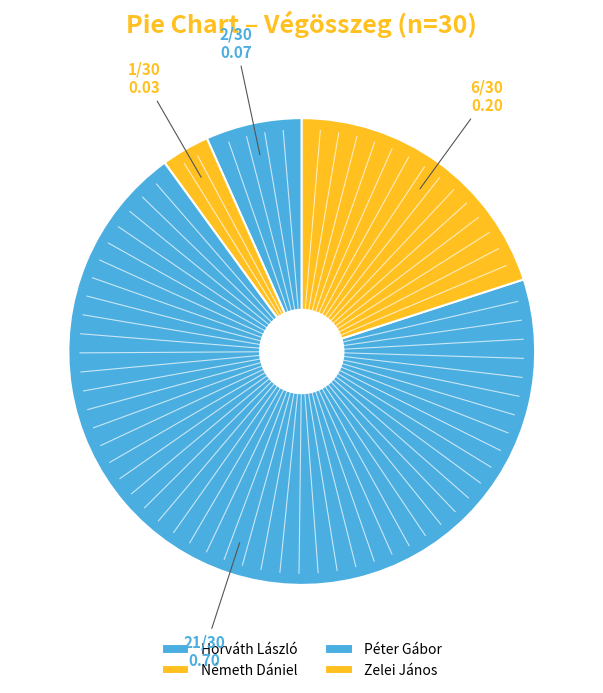

To the nearest percent, what portion does Horváth László represent?

7%